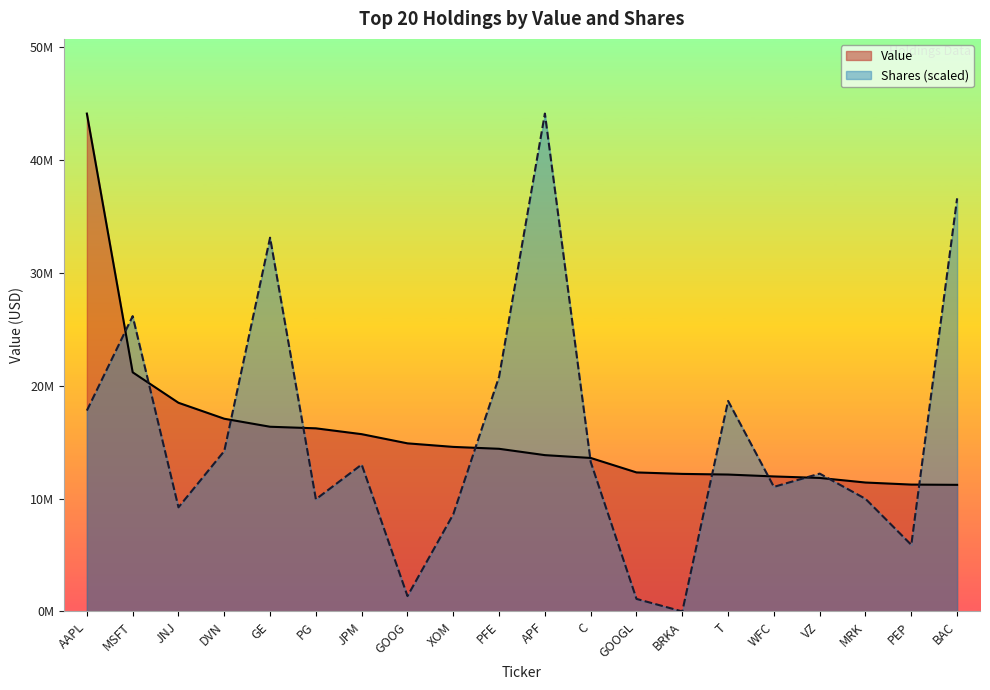

Rank the series by their average value, from lowest to highest.

Shares or principal amount, Value